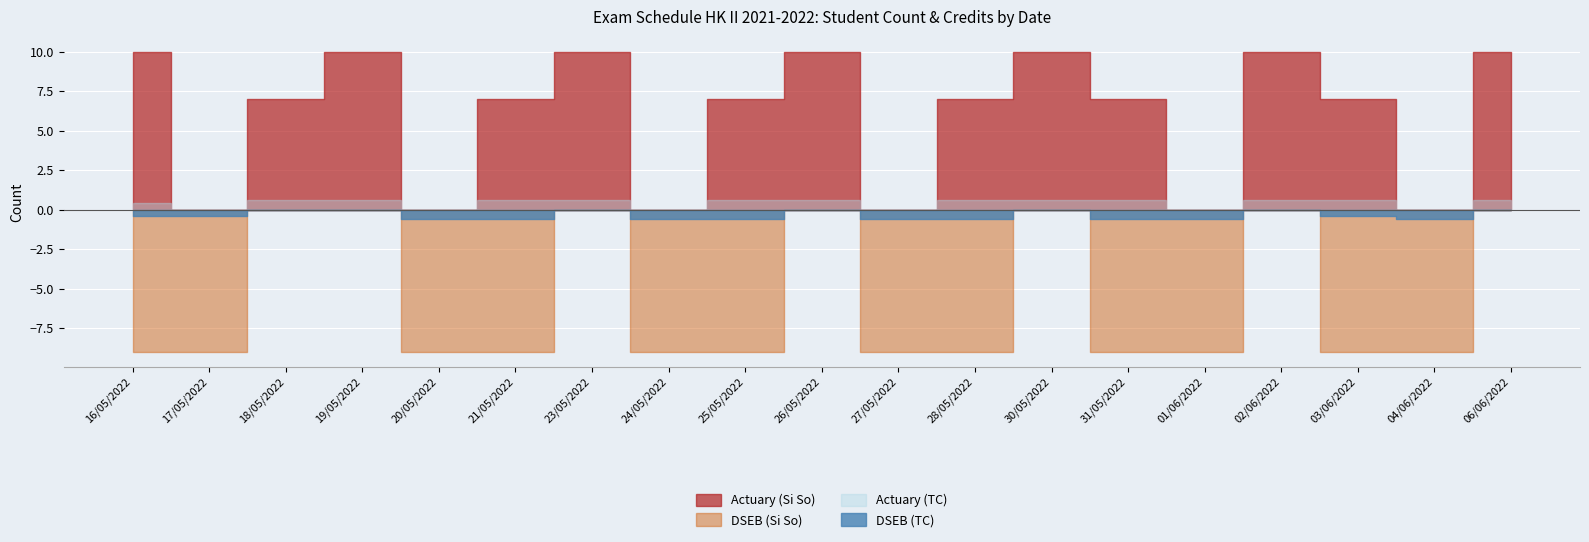

At which label does DSEB (Si So) reach its minimum?

16/05/2022